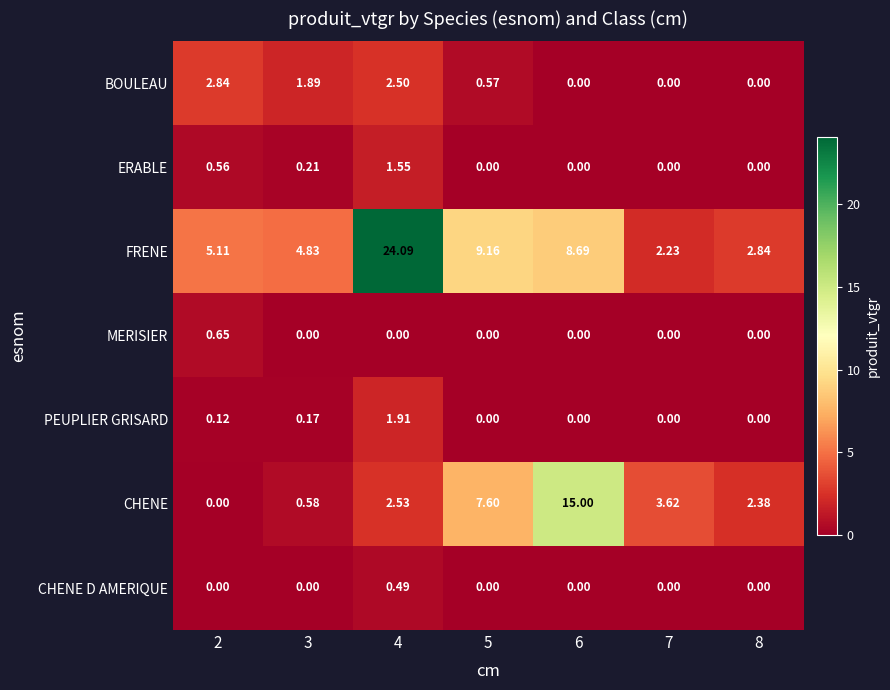

Is the value of BOULEAU at 5 greater than the value of CHENE at 6?

No